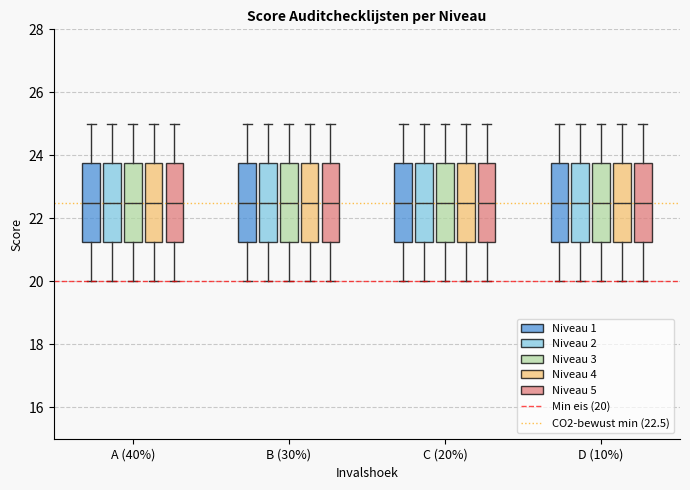

Reading left to right, transcribe this box plot: for each box, give where its median line is, the range the box spans, and where its two whiskers end, as read against the y-axis. The values are not printed on the chart, so give them approximately, as read against the axis.

A (40%) (Niveau 1): median 22.6, box 21.2 to 23.8, whiskers 20.0 to 25.0
A (40%) (Niveau 2): median 22.6, box 21.2 to 23.8, whiskers 20.0 to 25.0
A (40%) (Niveau 3): median 22.6, box 21.2 to 23.8, whiskers 20.0 to 25.0
A (40%) (Niveau 4): median 22.6, box 21.2 to 23.8, whiskers 20.0 to 25.0
A (40%) (Niveau 5): median 22.6, box 21.2 to 23.8, whiskers 20.0 to 25.0
B (30%) (Niveau 1): median 22.6, box 21.2 to 23.8, whiskers 20.0 to 25.0
B (30%) (Niveau 2): median 22.6, box 21.2 to 23.8, whiskers 20.0 to 25.0
B (30%) (Niveau 3): median 22.6, box 21.2 to 23.8, whiskers 20.0 to 25.0
B (30%) (Niveau 4): median 22.6, box 21.2 to 23.8, whiskers 20.0 to 25.0
B (30%) (Niveau 5): median 22.6, box 21.2 to 23.8, whiskers 20.0 to 25.0
C (20%) (Niveau 1): median 22.6, box 21.2 to 23.8, whiskers 20.0 to 25.0
C (20%) (Niveau 2): median 22.6, box 21.2 to 23.8, whiskers 20.0 to 25.0
C (20%) (Niveau 3): median 22.6, box 21.2 to 23.8, whiskers 20.0 to 25.0
C (20%) (Niveau 4): median 22.6, box 21.2 to 23.8, whiskers 20.0 to 25.0
C (20%) (Niveau 5): median 22.6, box 21.2 to 23.8, whiskers 20.0 to 25.0
D (10%) (Niveau 1): median 22.6, box 21.2 to 23.8, whiskers 20.0 to 25.0
D (10%) (Niveau 2): median 22.6, box 21.2 to 23.8, whiskers 20.0 to 25.0
D (10%) (Niveau 3): median 22.6, box 21.2 to 23.8, whiskers 20.0 to 25.0
D (10%) (Niveau 4): median 22.6, box 21.2 to 23.8, whiskers 20.0 to 25.0
D (10%) (Niveau 5): median 22.6, box 21.2 to 23.8, whiskers 20.0 to 25.0